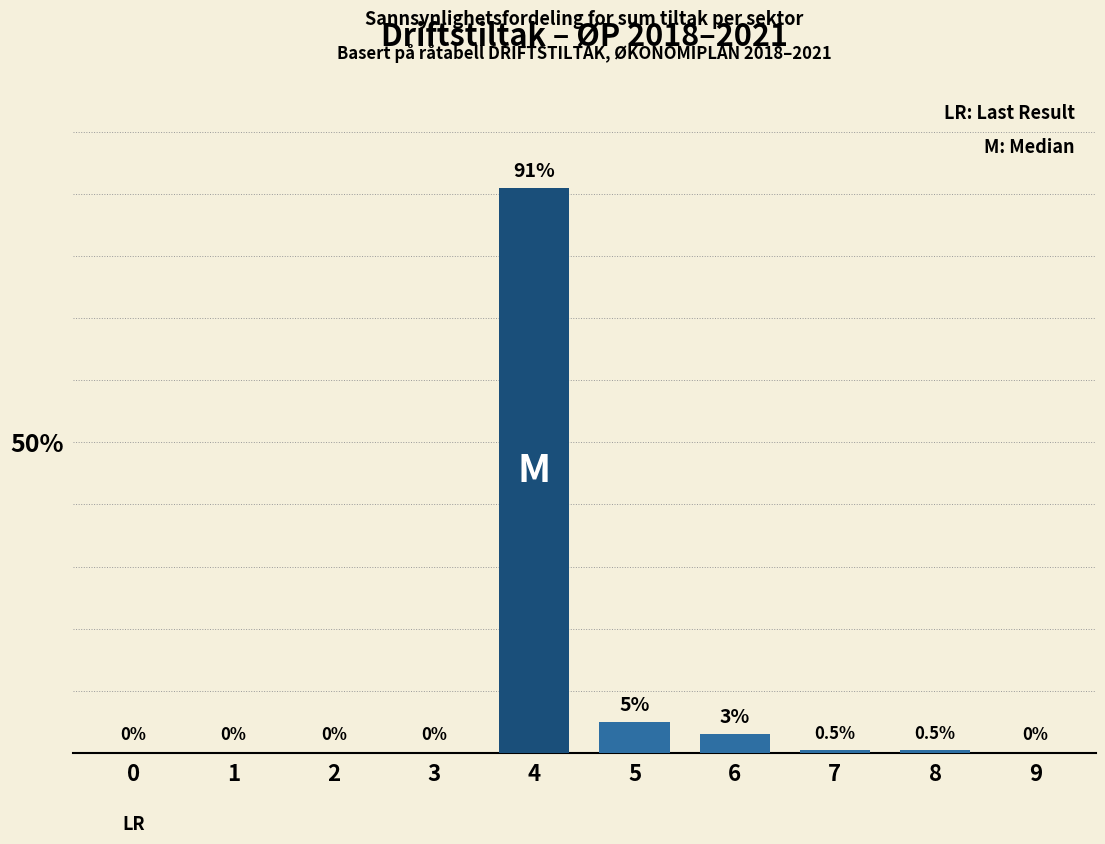

Approximately how many times larger is the value at 4 compared to 6?

30.3